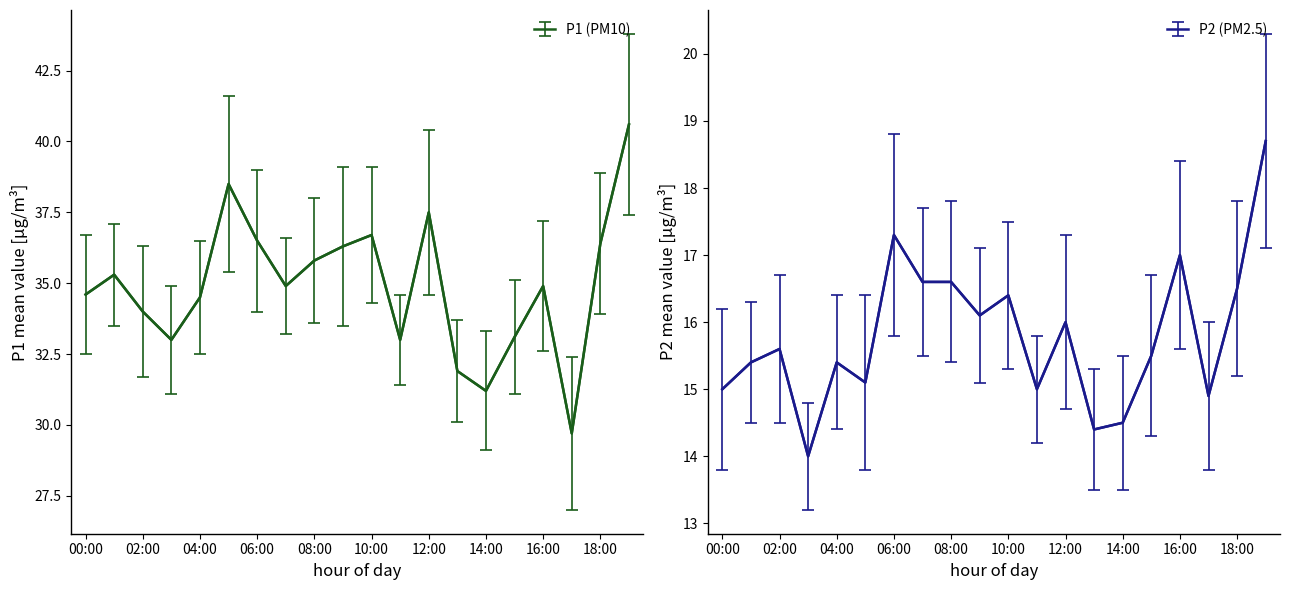

Which series has the widest spread of values?

P1